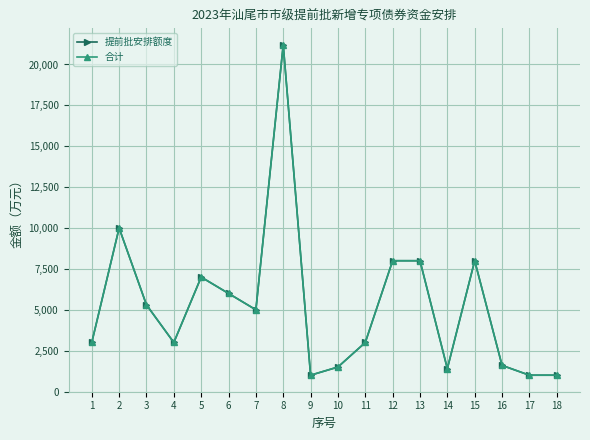

In 合计, how many points are higher than both neighbors (excluding endpoints)?

4